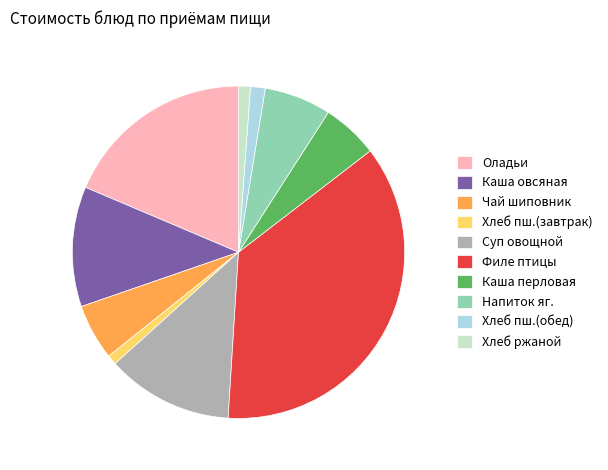

Is it true that Хлеб пш.(обед) is 1% of the pie?

True